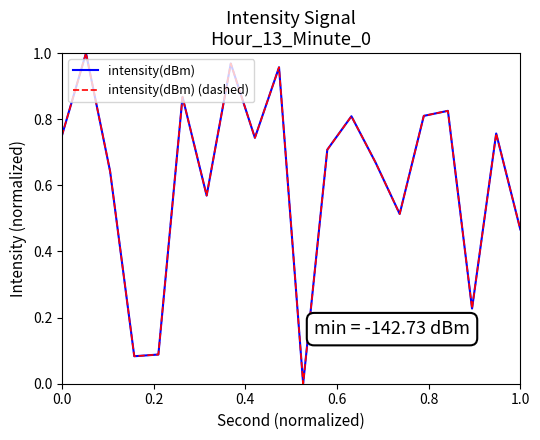

Does the chart display data point markers on the line(s)?

No